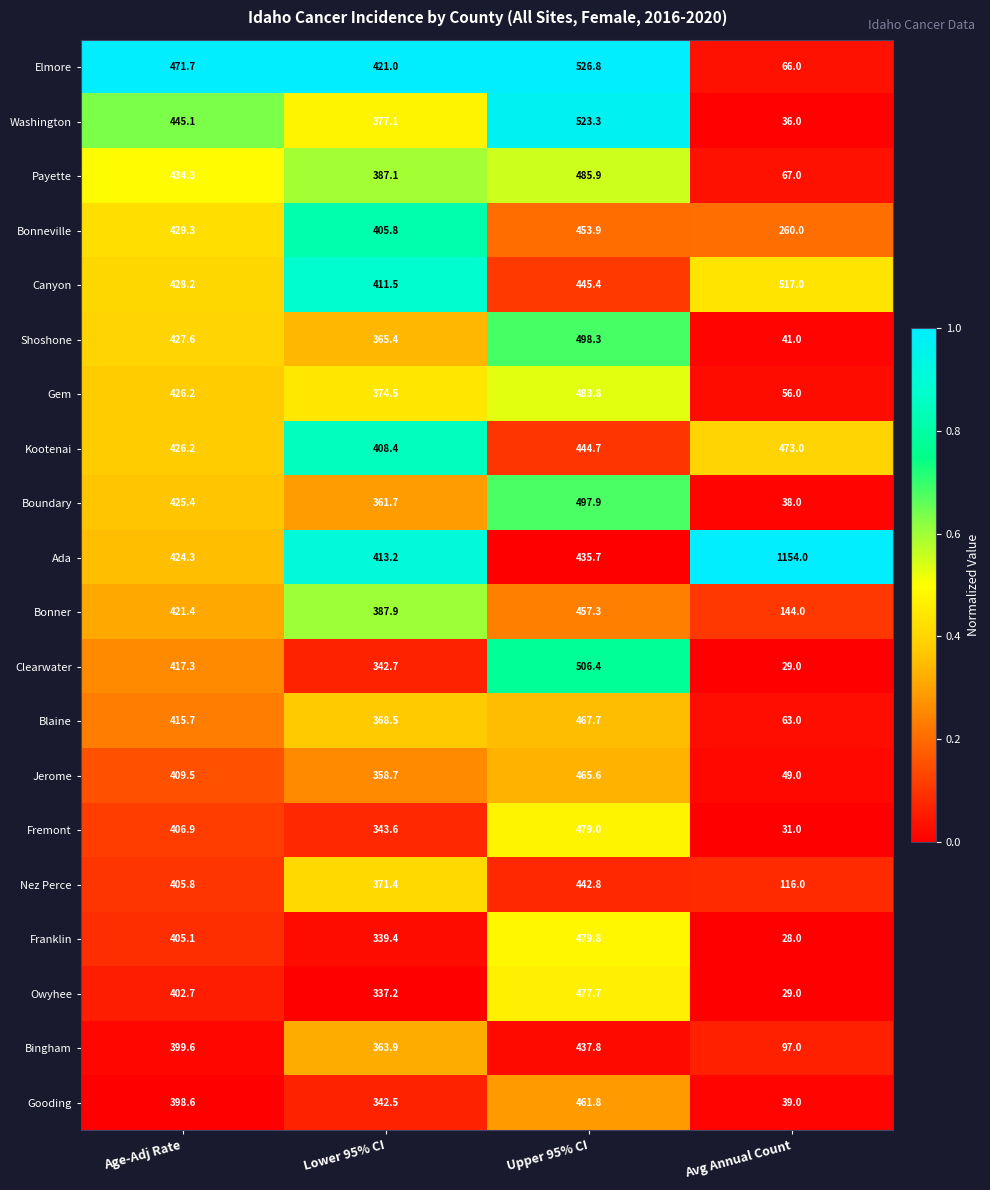

What is the difference between the highest and lowest values at Age-Adj Rate?

73.1